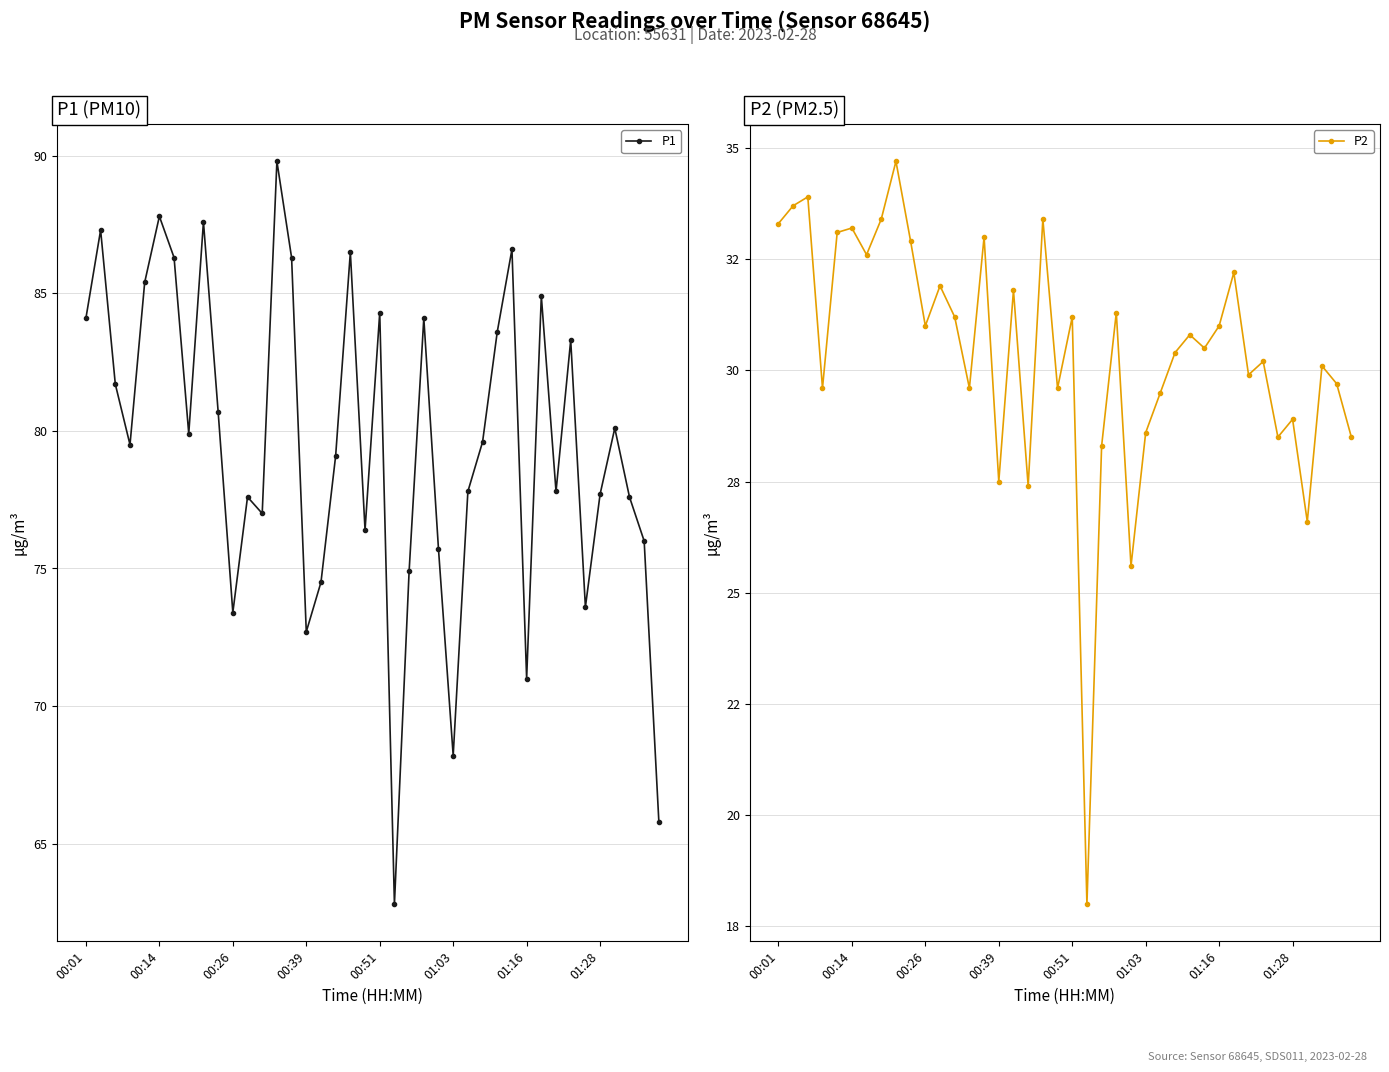

In P1, how many points are lower than both neighbors (excluding endpoints)?

11